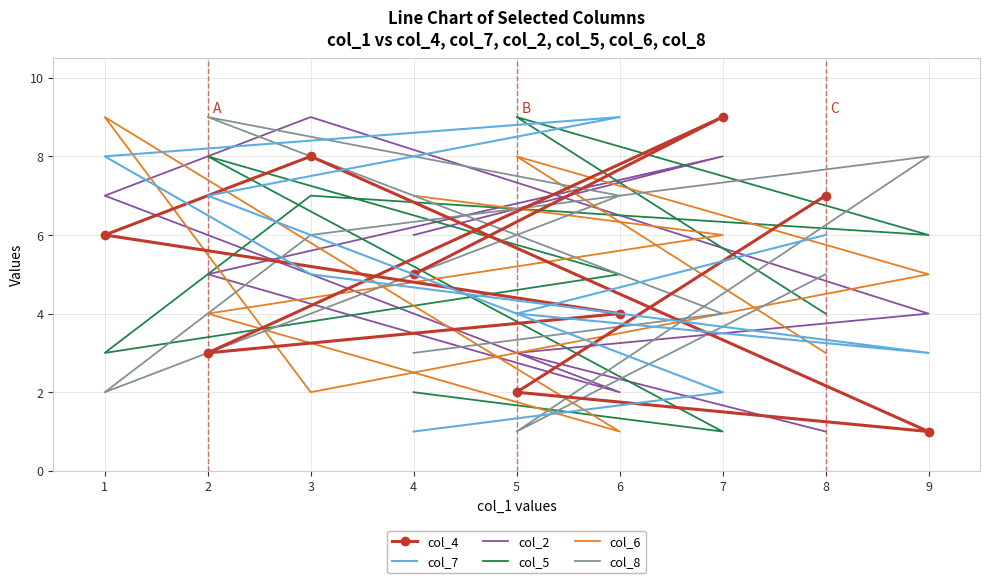

What is the difference between the maximum and minimum values in the col_8 series?

8